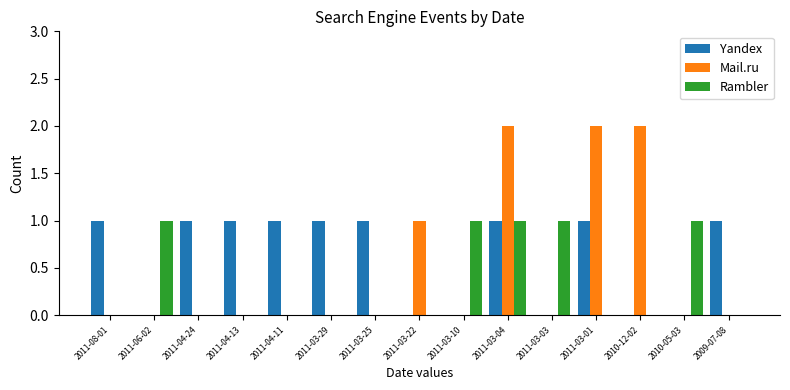

True or false: Mail.ru has a value of 1 at 2010-12-02.

False